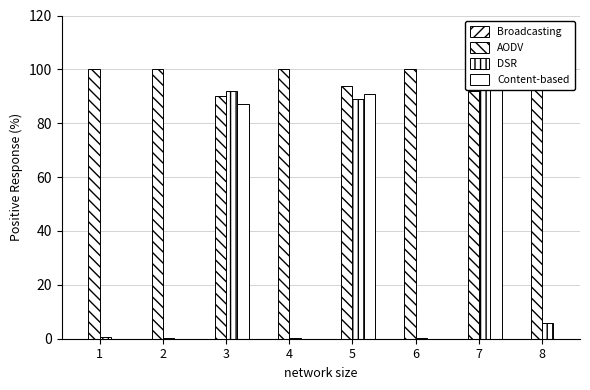

True or false: DSR has a value of 96.0 at 7.

True